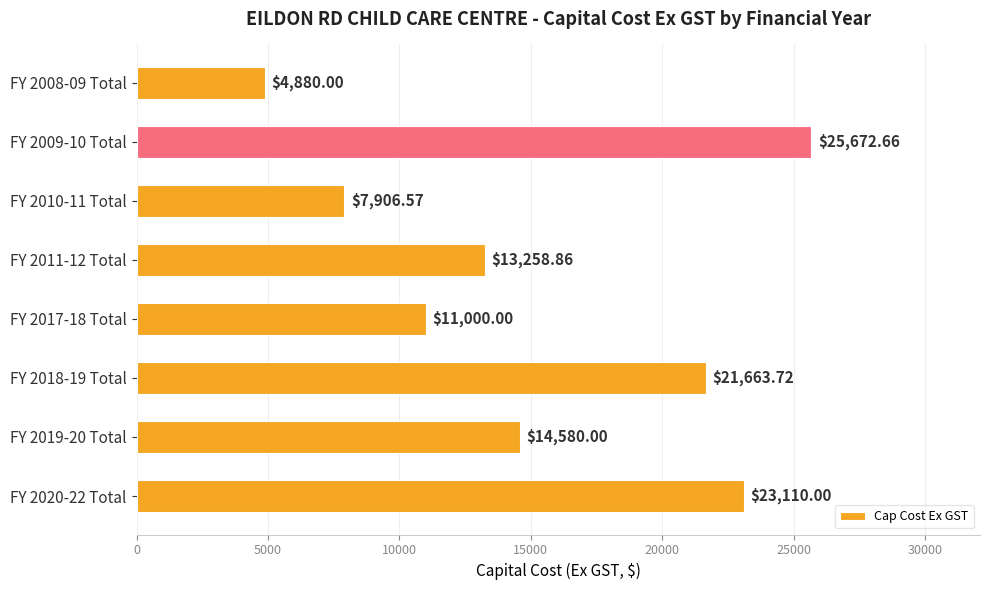

Which has a higher value, FY 2017-18 Total or FY 2020-22 Total?

FY 2020-22 Total